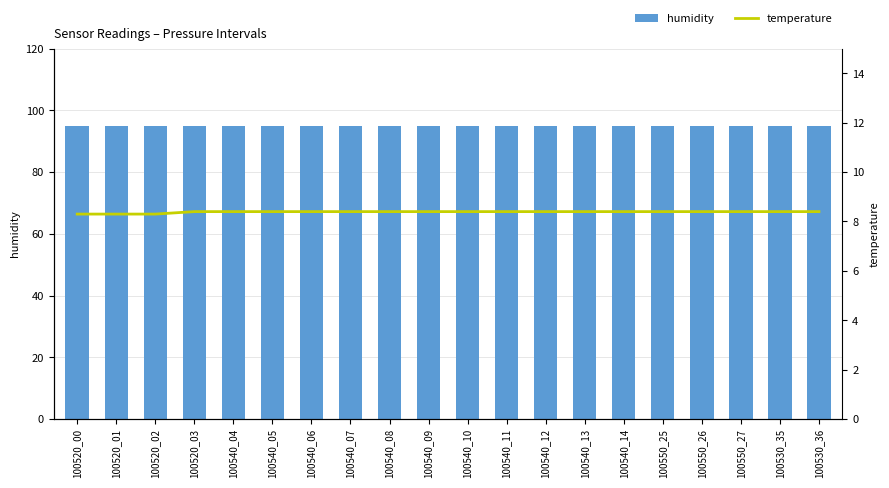

What are all the series names shown in the legend?

humidity, temperature